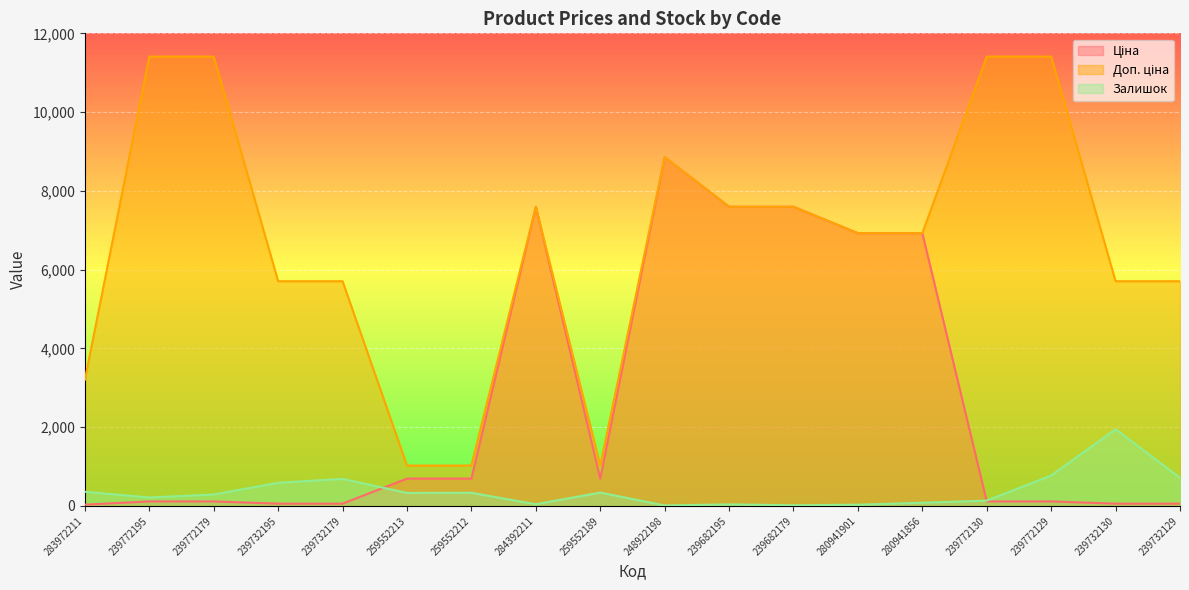

Is the value of Залишок at 239732179 greater than the value of Доп. ціна at 248922198?

No